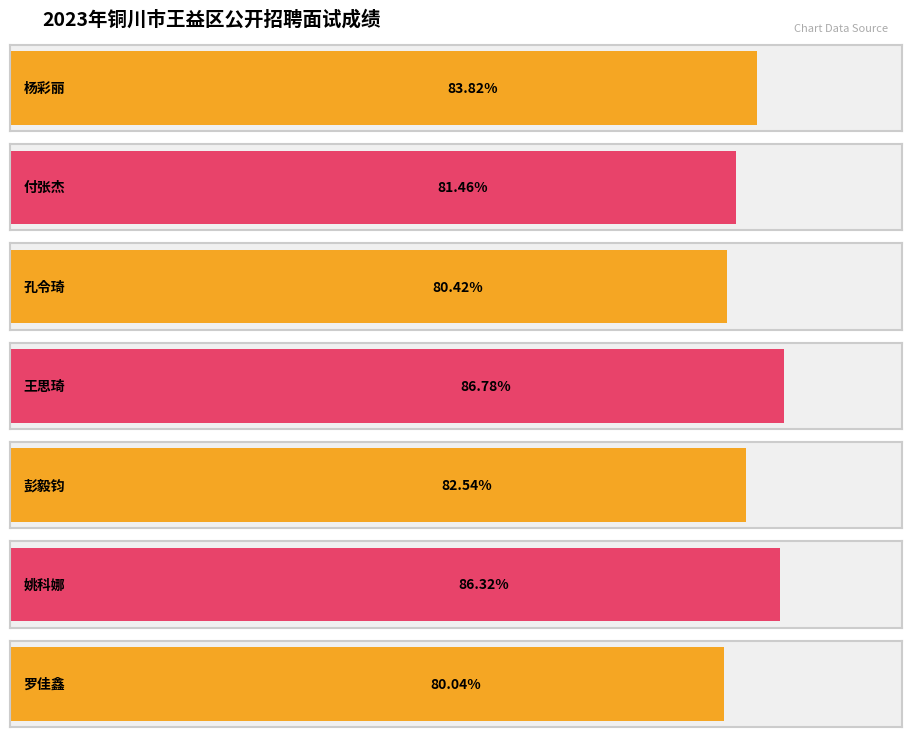

How many data points are less than 82?

3